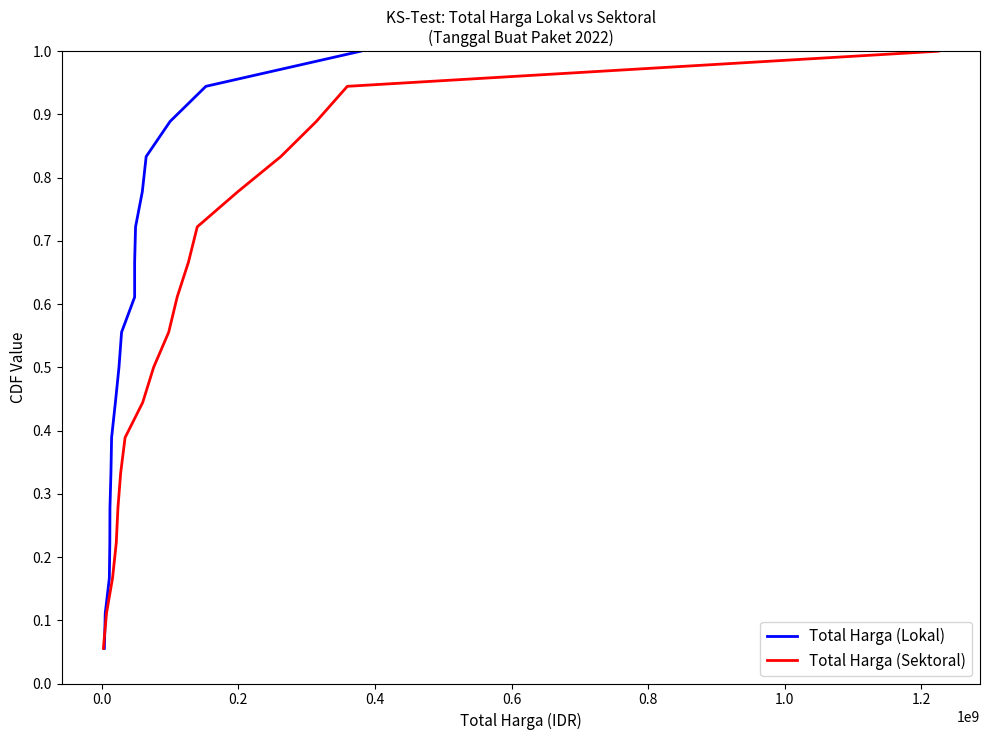

True or false: Total Harga (Lokal) has a value of 0.3 at 11.

False